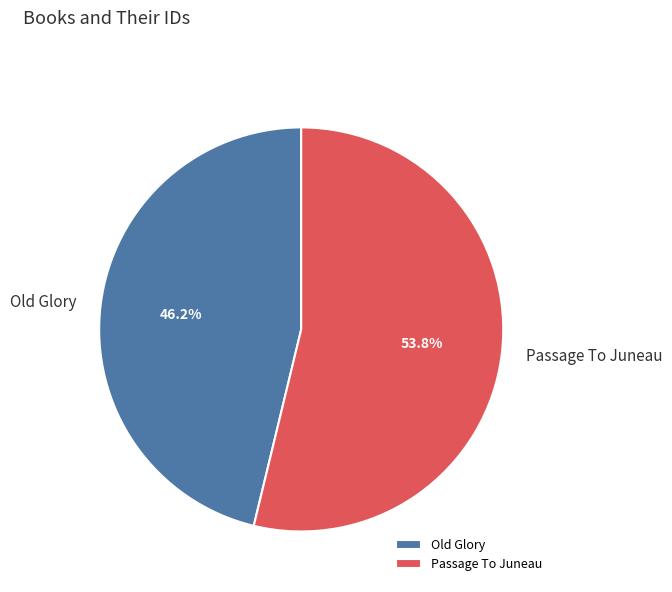

Do Old Glory and Passage To Juneau together represent more than half of the pie?

Yes